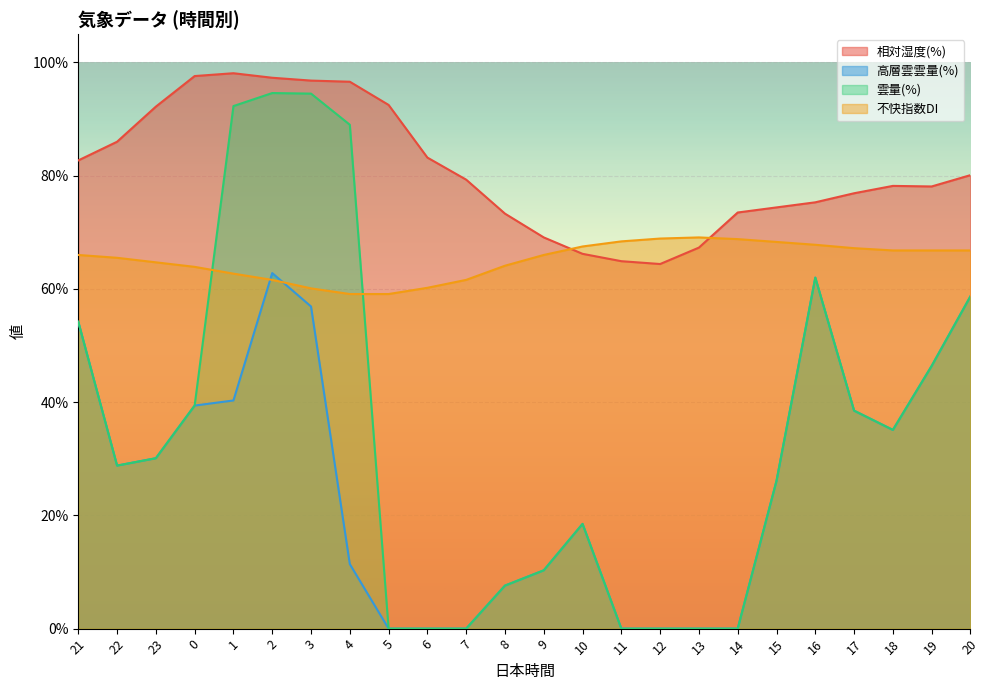

Is the value of 不快指数DI at 8 greater than the value of 相対湿度(%) at 17?

No